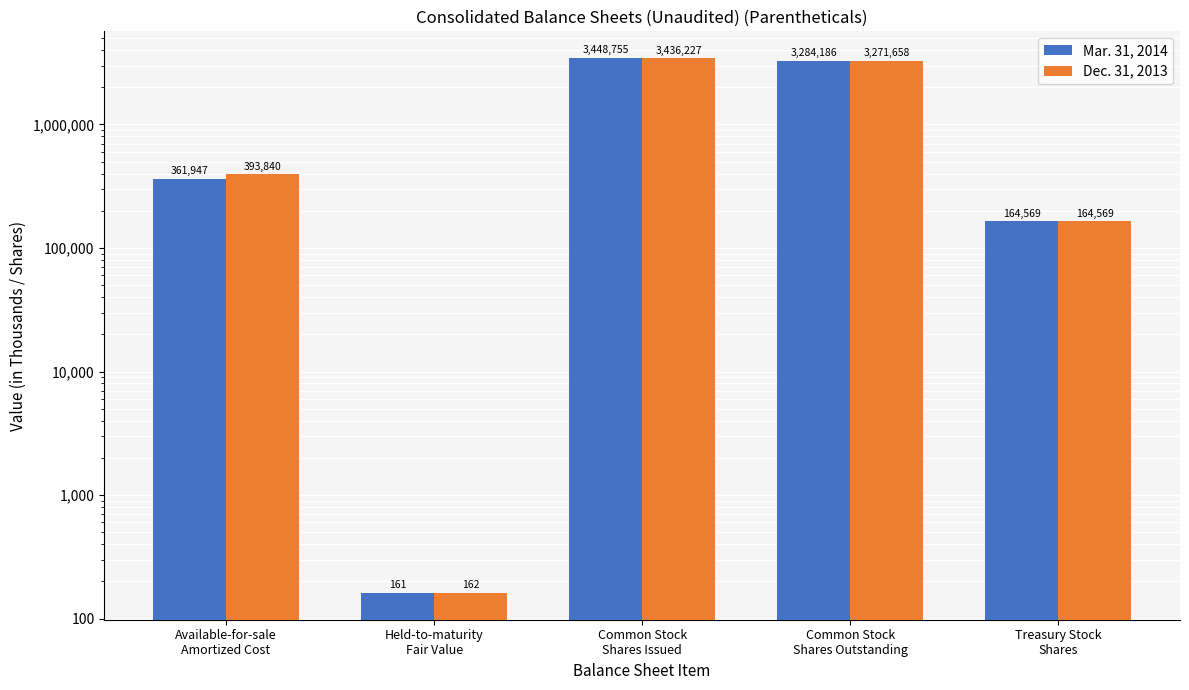

What are all the series names shown in the legend?

Mar. 31, 2014, Dec. 31, 2013